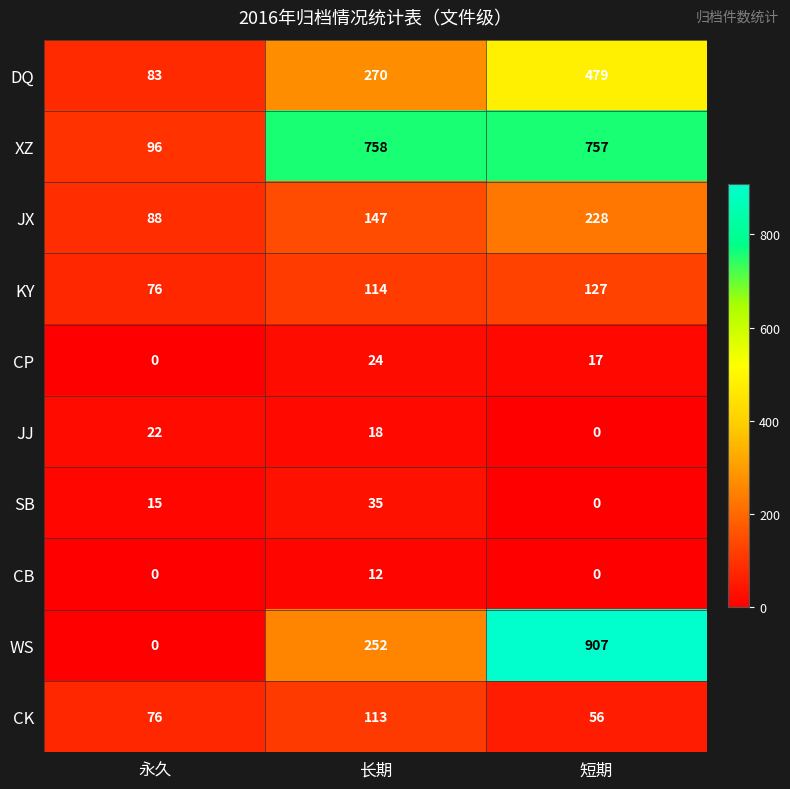

List the series in order of their peak value, highest first.

WS, XZ, DQ, JX, KY, CK, SB, CP, JJ, CB